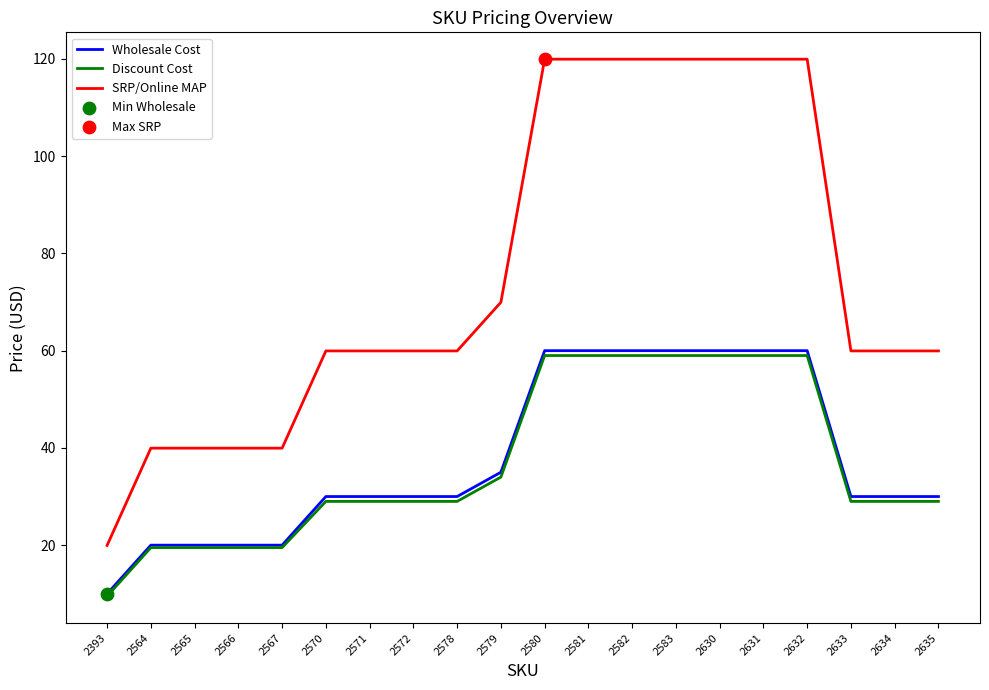

True or false: SRP/Online MAP and Discount Cost cross at least once.

False